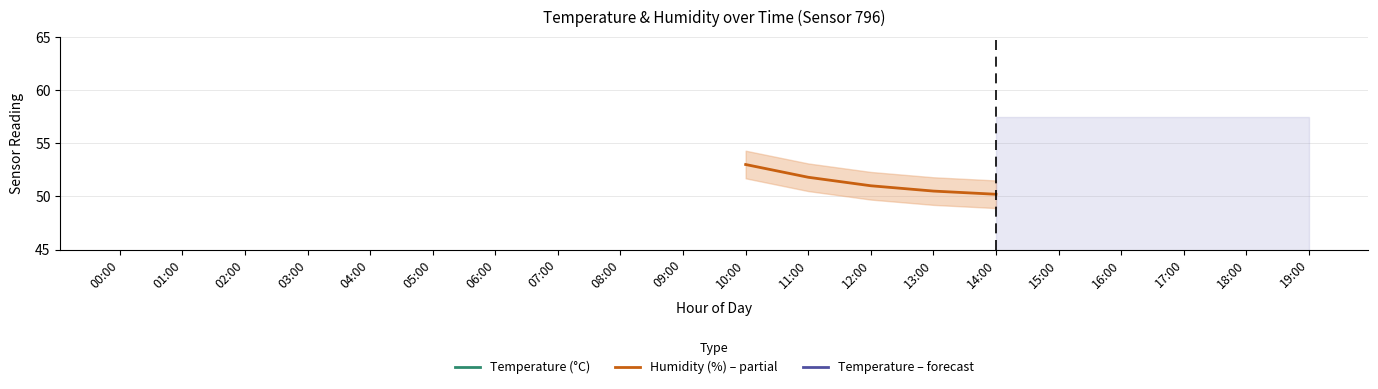

Does the chart display data point markers on the line(s)?

No